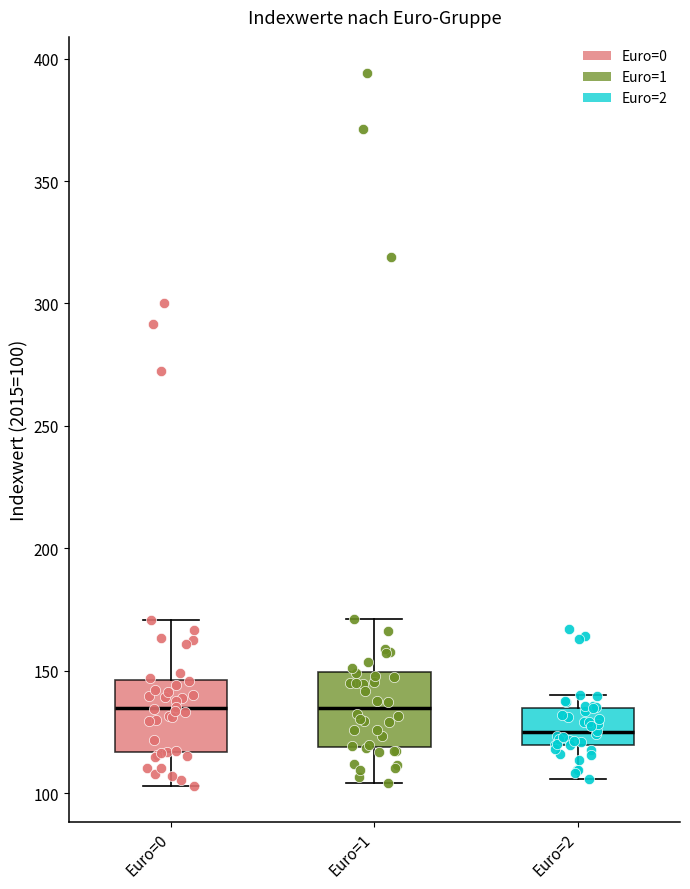

Where does the median line of the box for Euro=1 sit on the y-axis? The values are not printed on the chart, so give them approximately, as read against the axis.

135